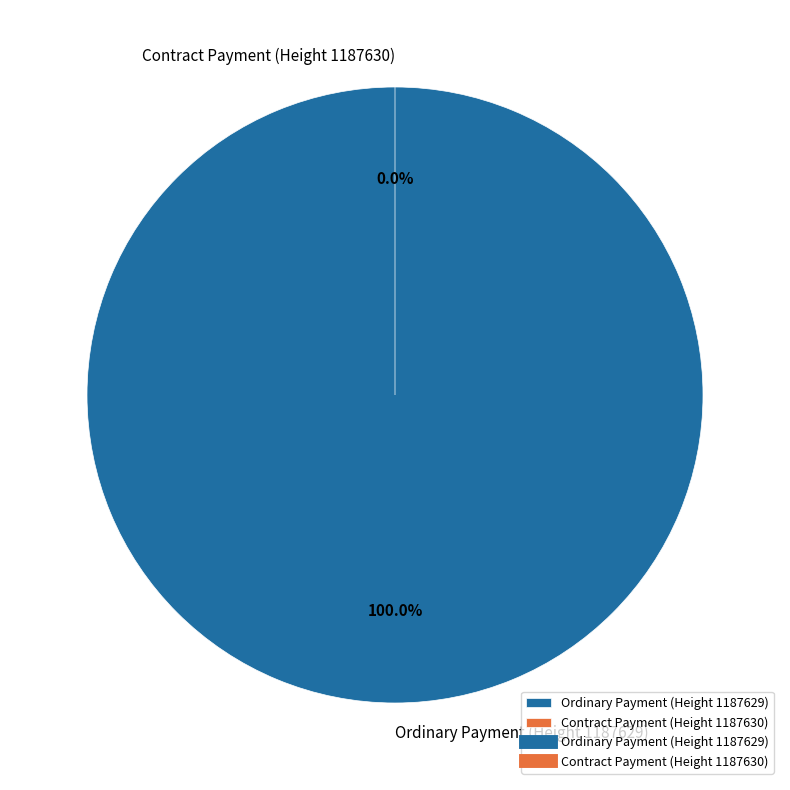

Combined, do Ordinary Payment (Height 1187629) and Contract Payment (Height 1187630) account for over 50%?

Yes